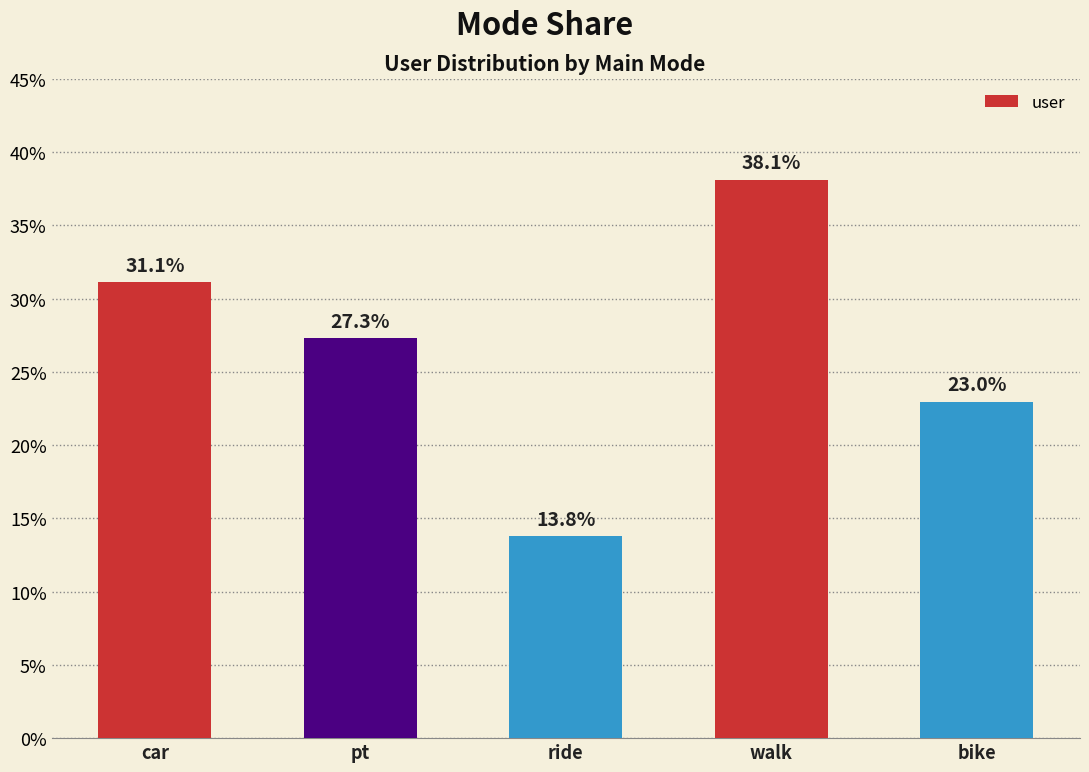

Reading left to right, extract all data points from this chart.

car=0.3	pt=0.3	ride=0.1	walk=0.4	bike=0.2